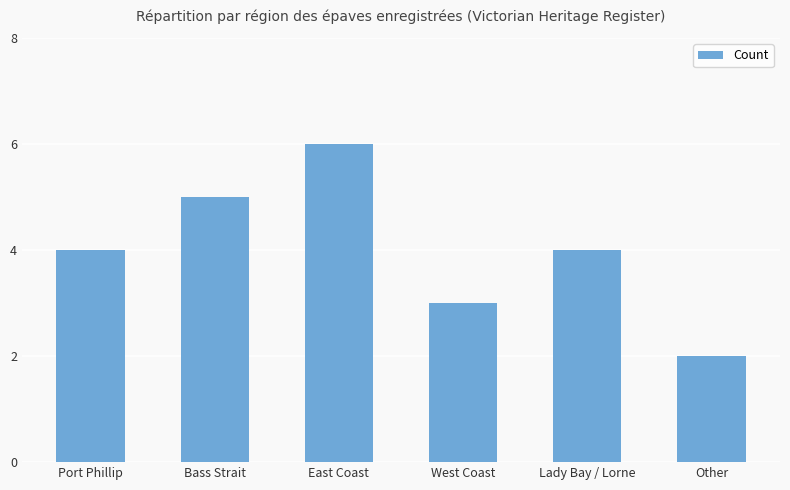

Reading right to left, list all the values displayed in this chart.

2	4	3	6	5	4